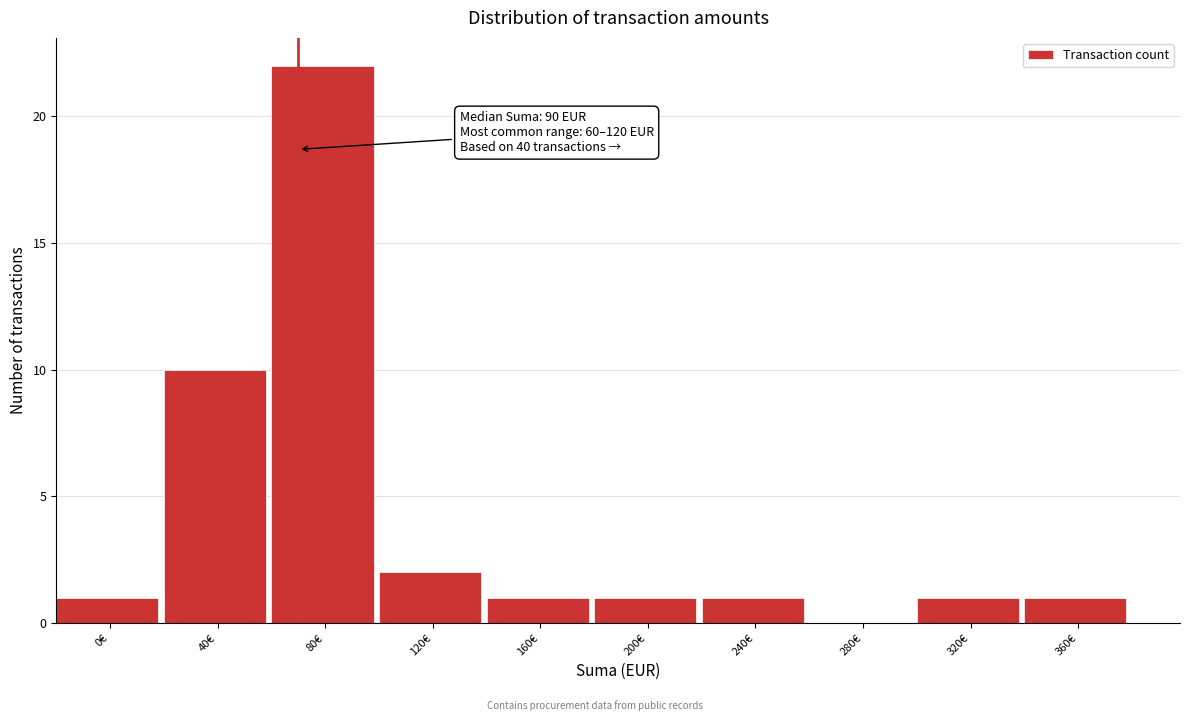

Reading left to right, extract all data points from this chart.

0€=1	40€=10	80€=22	120€=2	160€=1	200€=1	240€=1	280€=0	320€=1	360€=1